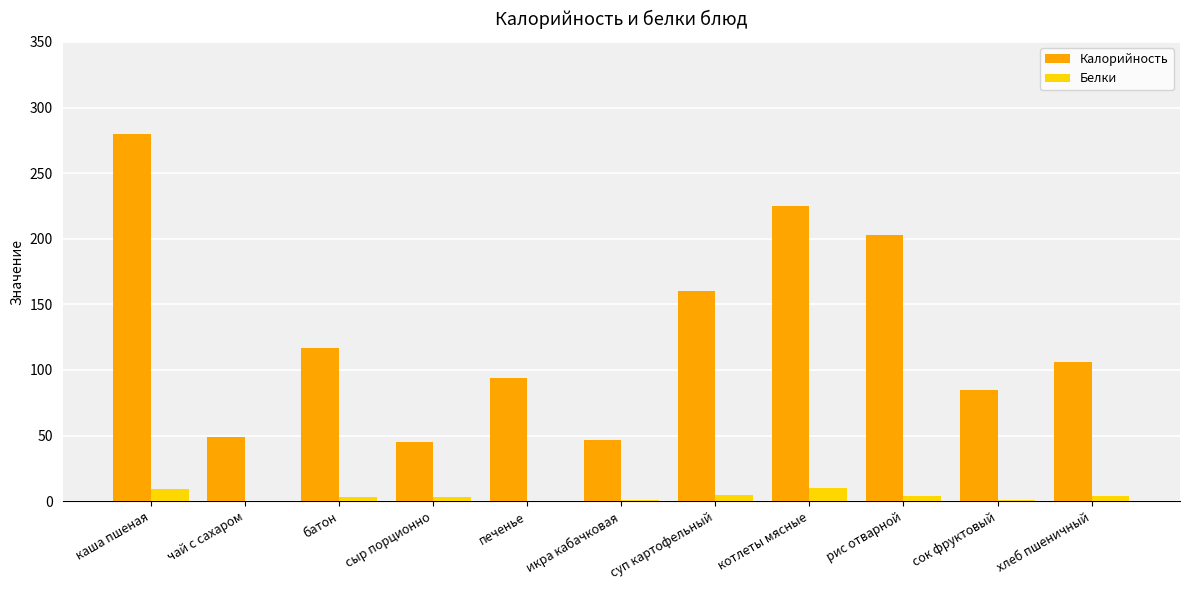

What is the spread (max minus min) of values at печенье?

94